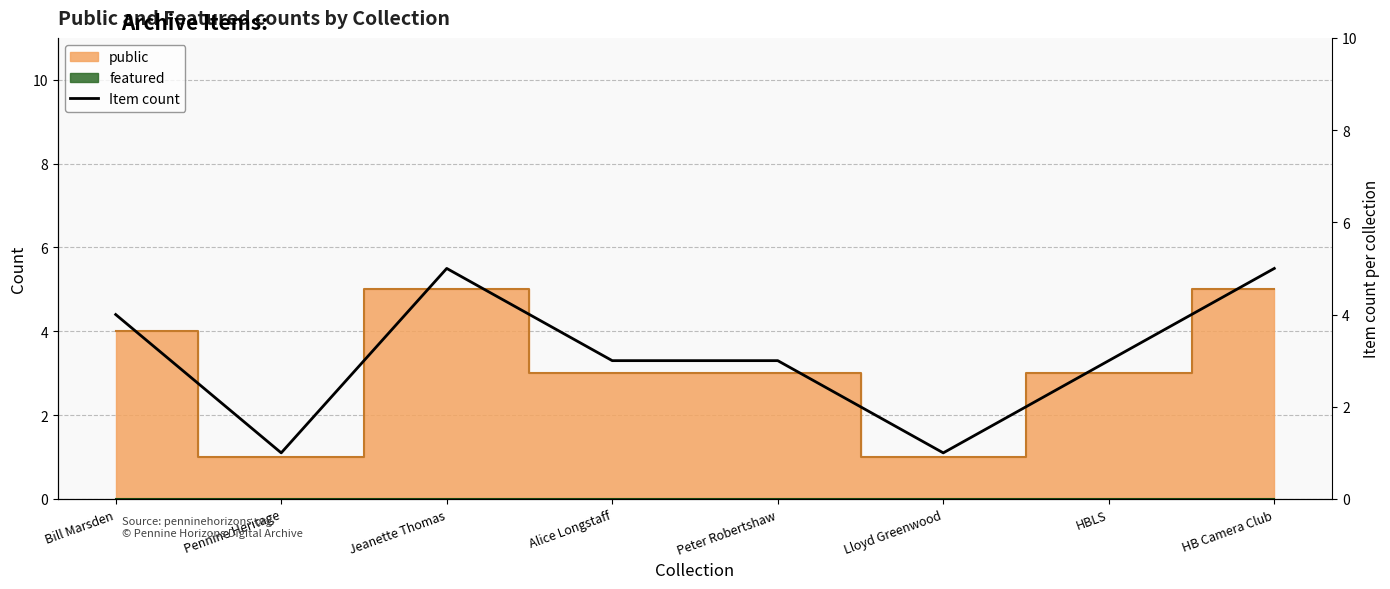

What is the value of the 8th point from the left?

5